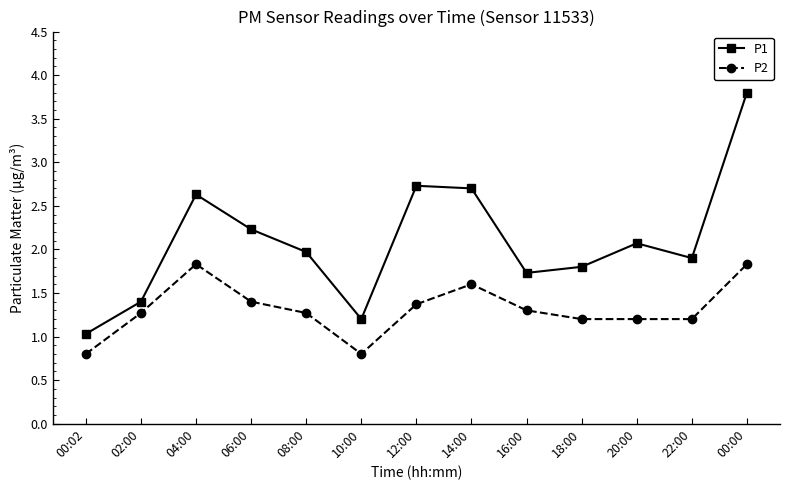

Which series has the largest total across all categories?

P1